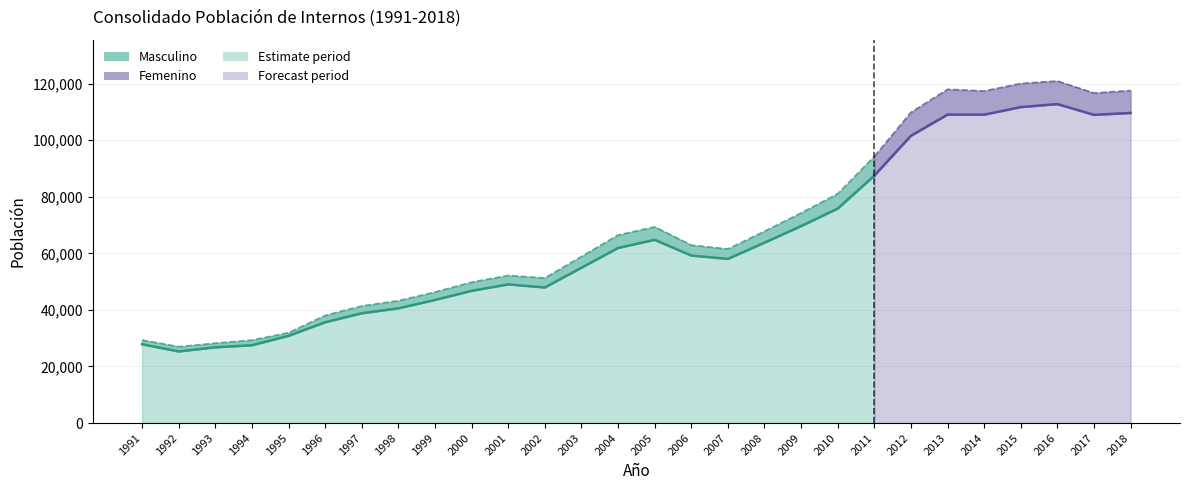

Reading left to right, list all the values displayed in this chart.

Masculino: 27854.4	25322.4	26780.0	27506.5	30844.7	35634.9	38817.5	40561.8	43518.6	46745.5	49011.2	47929.8	54908.3	61889.0	64778.4	59214.0	58037.3	63763.5	69628.7	75810.3	87458.1	101548.3	109025.1	109009.7	111689.1	112747.0	108939.9	109615.4
Femenino: 1500.3	1693.3	1480.0	1832.0	1115.7	2428.3	2586.9	2697.6	2803.5	3070.9	3169.5	3345.8	3985.3	4585.1	4586.5	3692.2	3505.5	4048.3	4648.3	5285.1	6808.5	8273.8	8961.4	8379.4	8351.0	8167.0	7717.8	7954.2